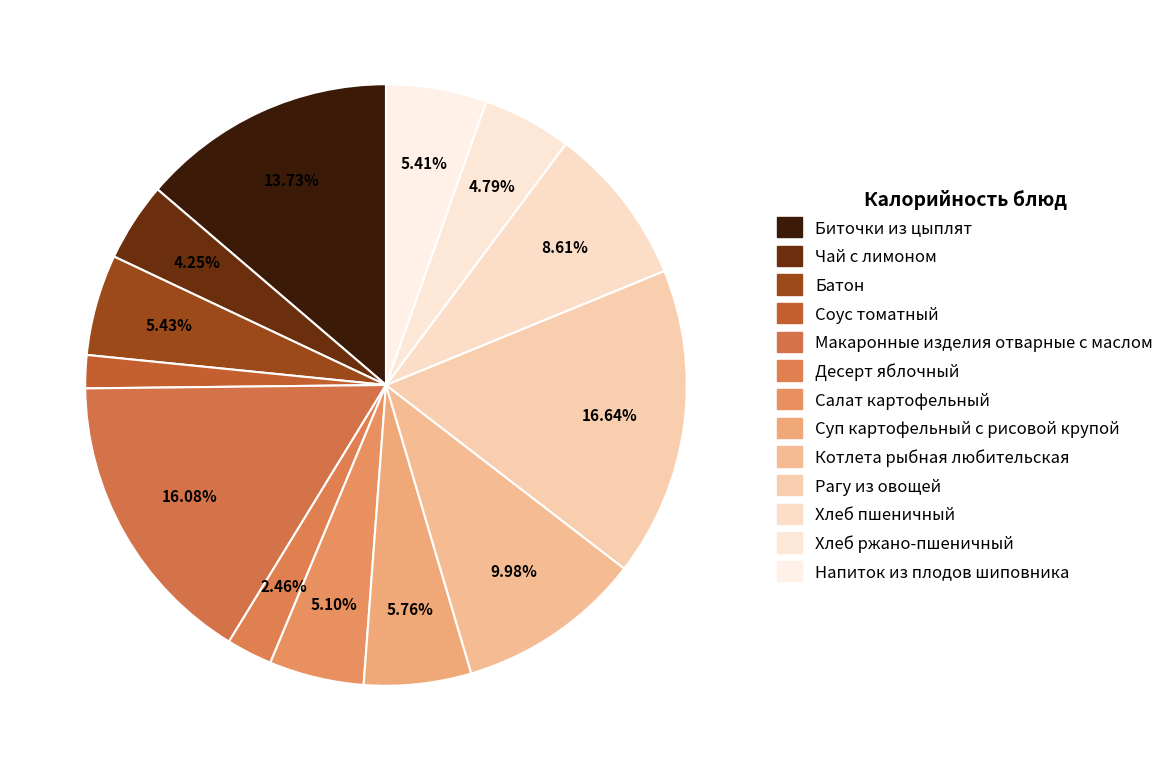

To the nearest percent, what is the combined percentage of Хлеб ржано-пшеничный and Хлеб пшеничный?

13%